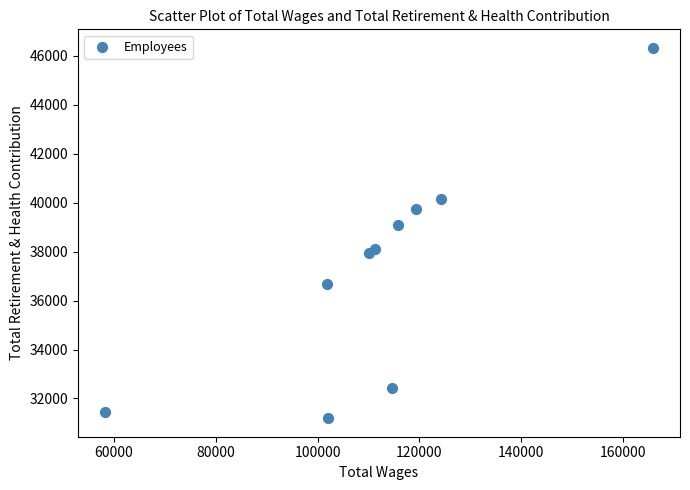

What is the average Y value?

37313